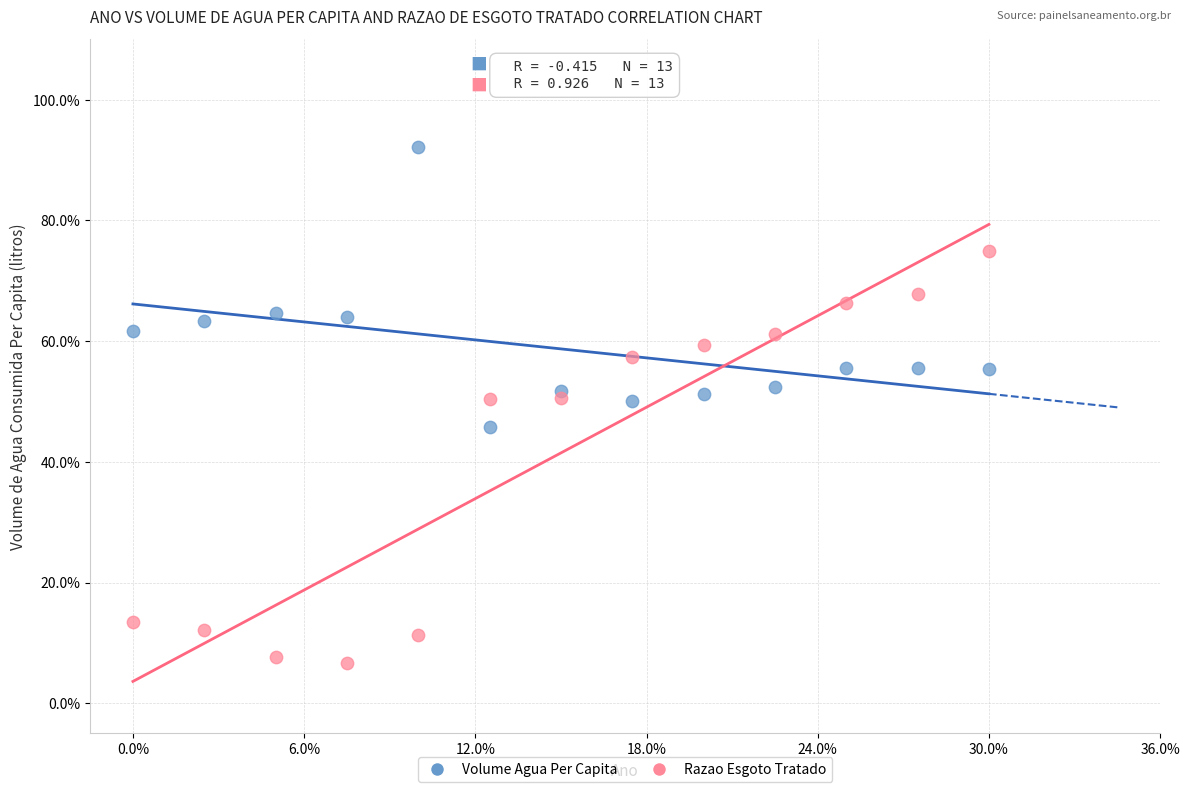

What are all the series names shown in the legend?

Volume Agua Per Capita, Razao Esgoto Tratado